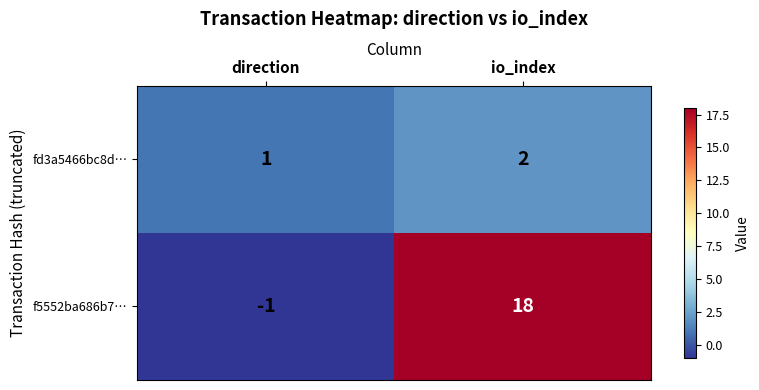

What is the spread (max minus min) of values at direction?

2